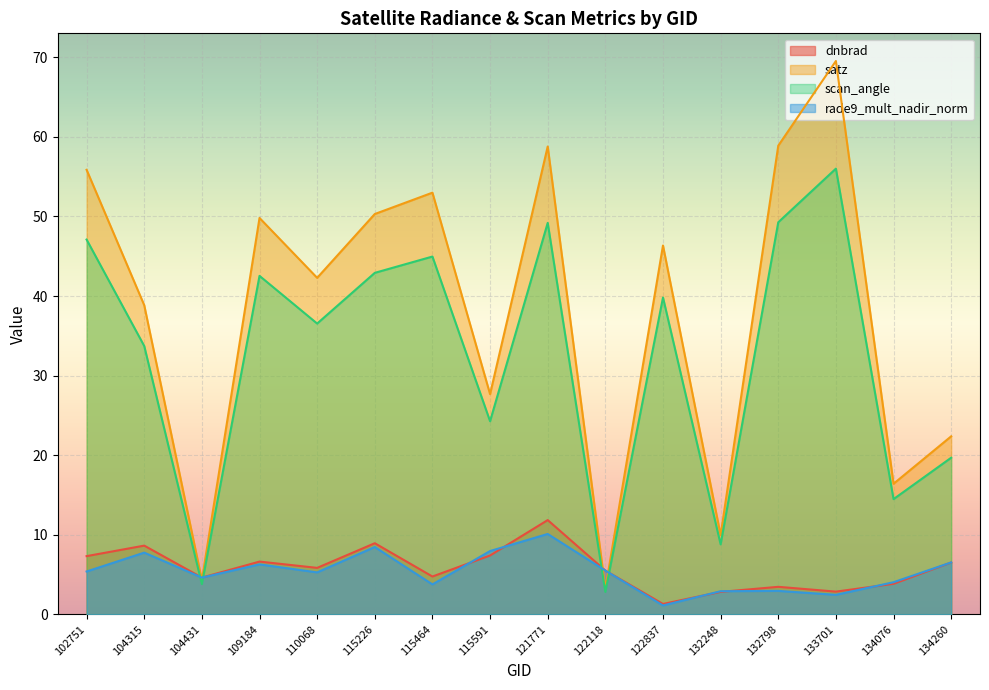

Which series has the largest total across all categories?

satz